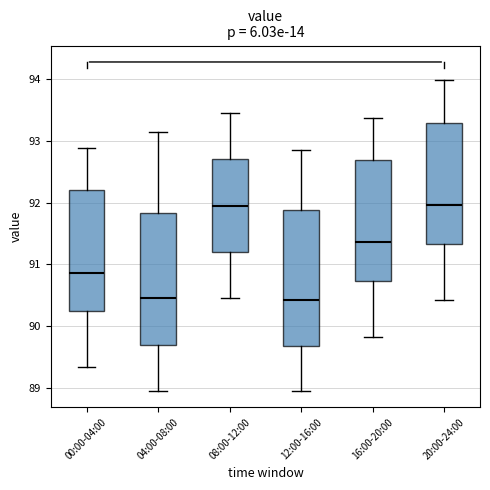

Where does the upper whisker of the box for 12:00-16:00 end on the y-axis? The values are not printed on the chart, so give them approximately, as read against the axis.

92.9